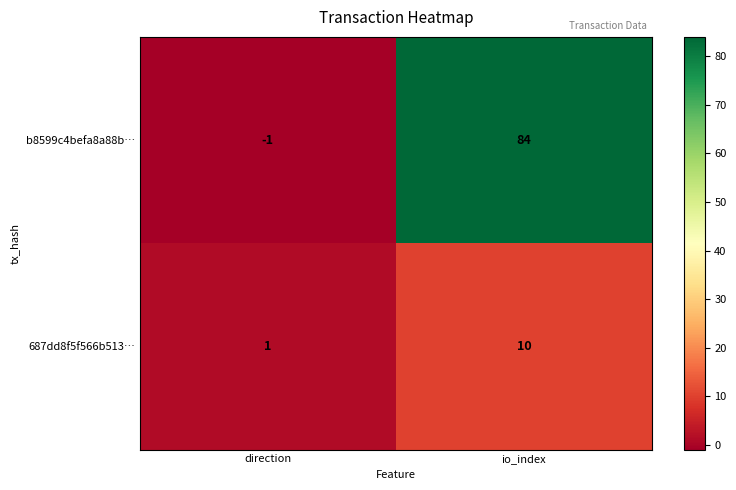

What is the sum of the b8599c4befa8a88b… values at io_index and direction?

83